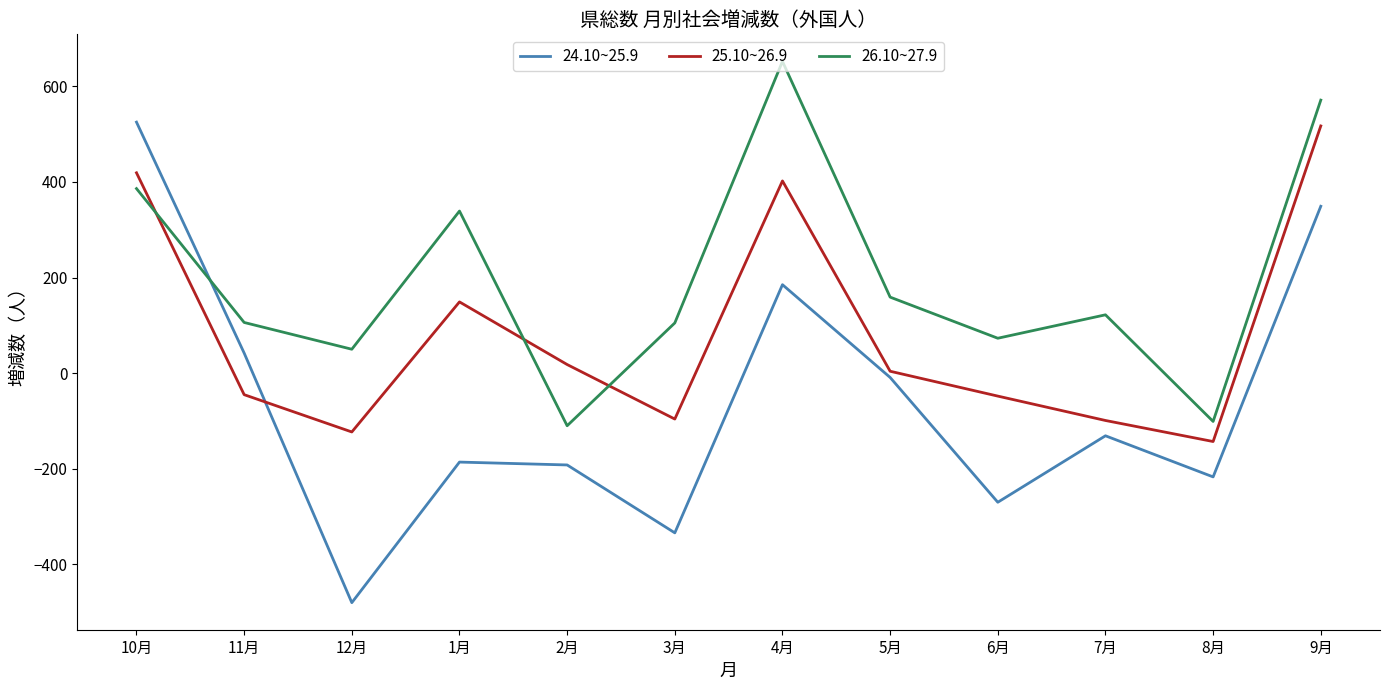

Which series has the widest spread of values?

24.10~25.9